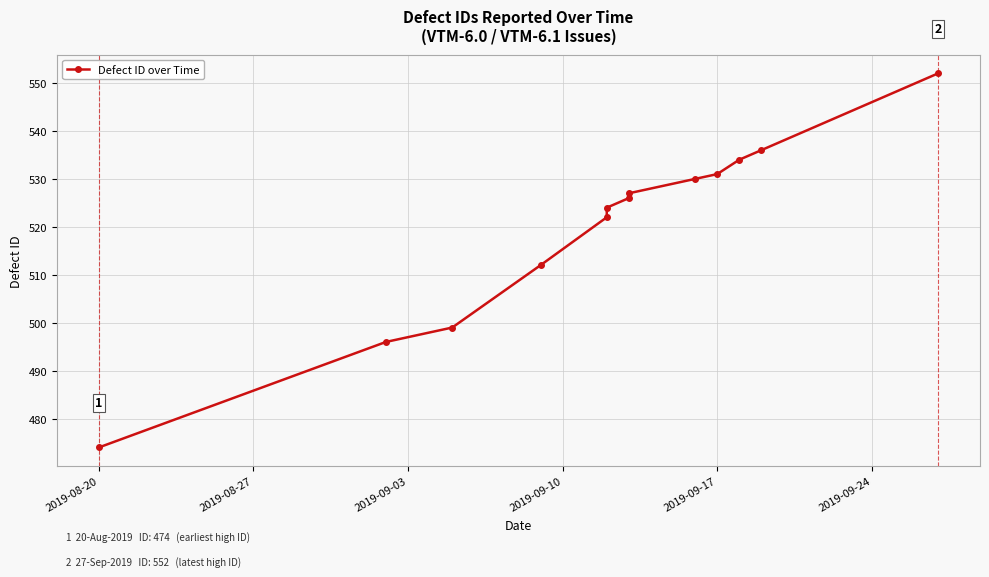

What is the average value?

520